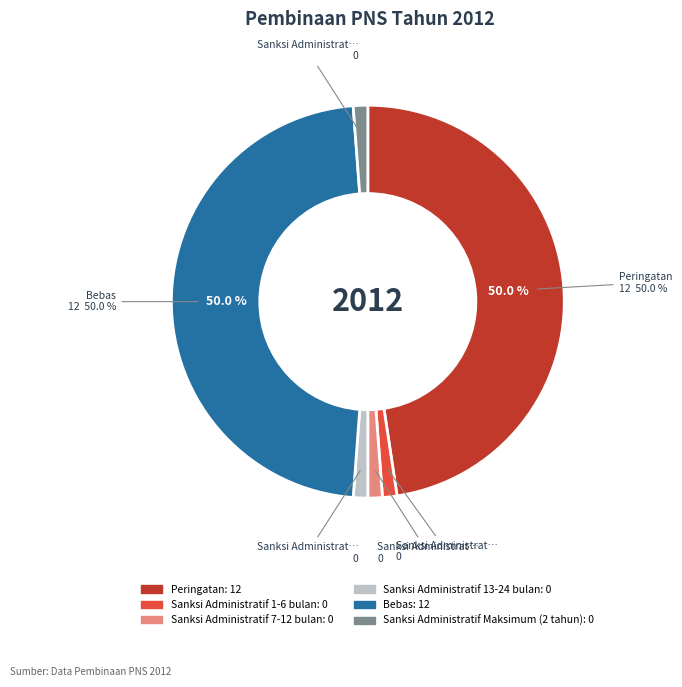

True or false: Sanksi Administratif Maksimum (2 tahun) accounts for 1% of the total.

False